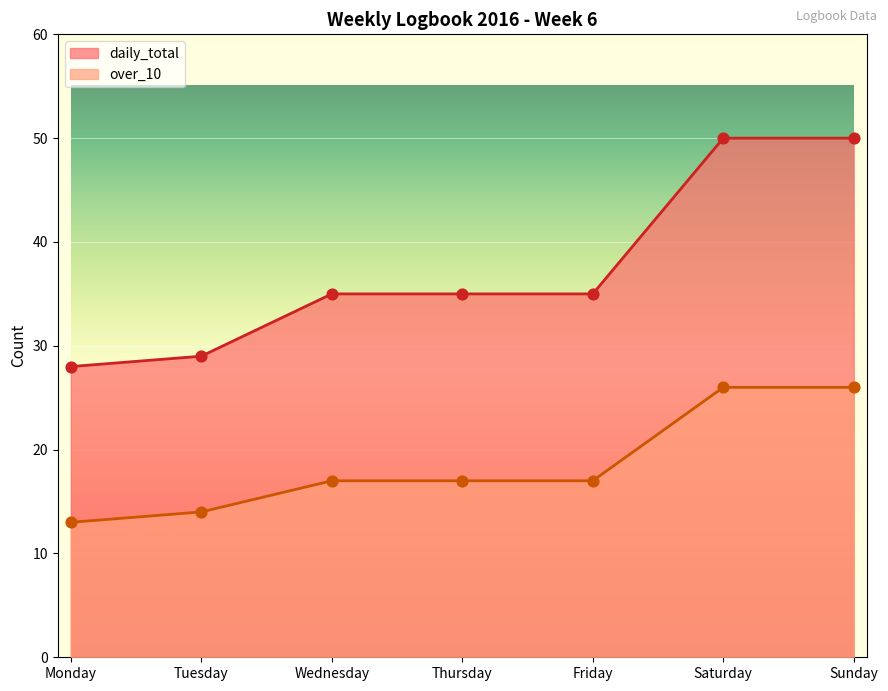

At which category is the sum across all series the highest?

Saturday